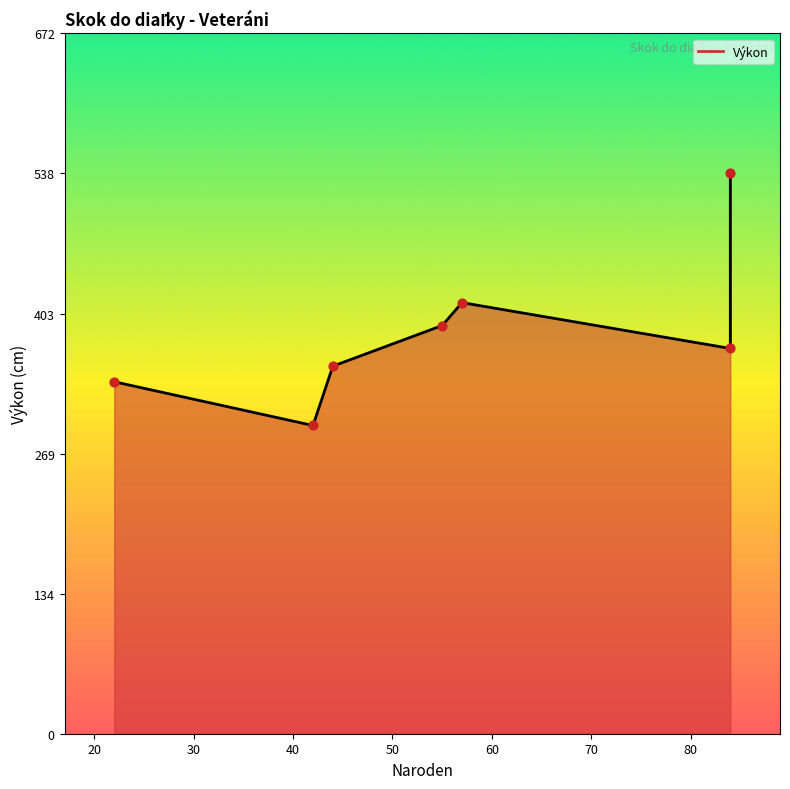

Which has a higher value, 40 or 20?

40